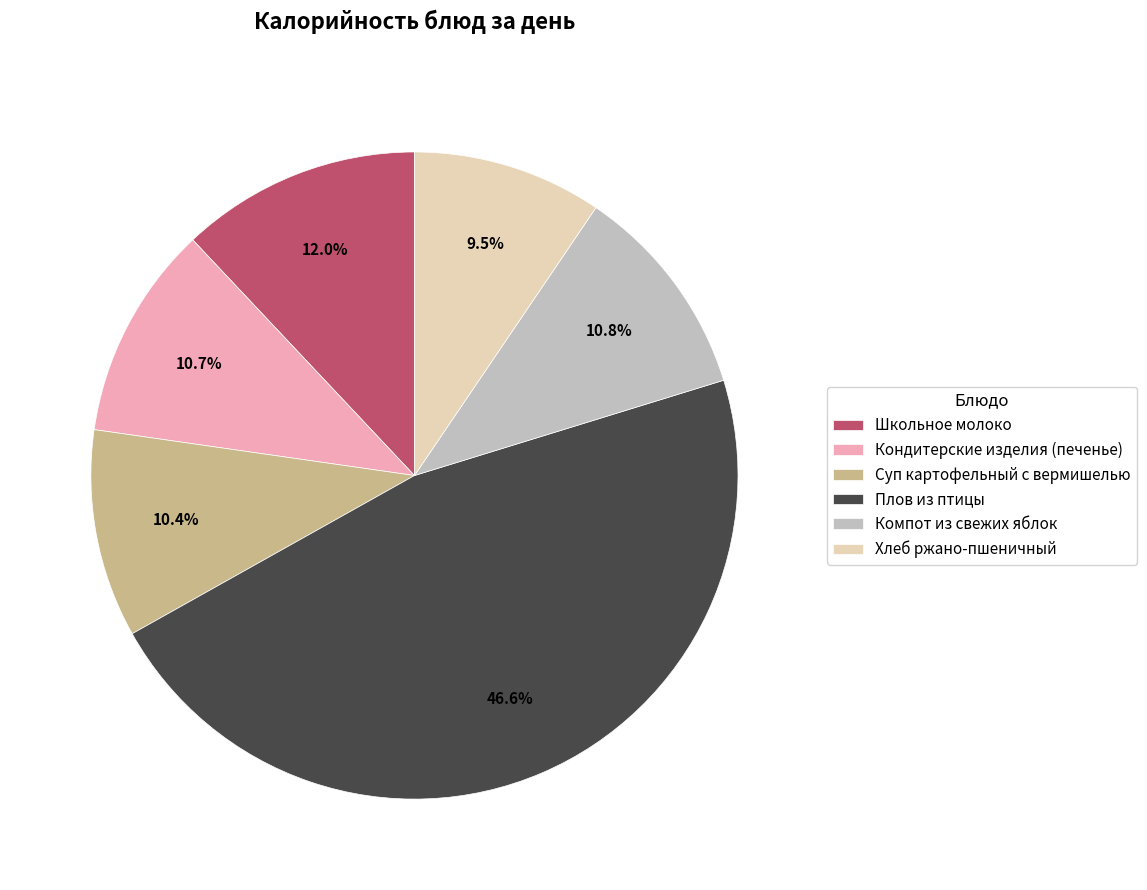

What percentage do Школьное молоко and Кондитерские изделия (печенье) together represent?

22.7%